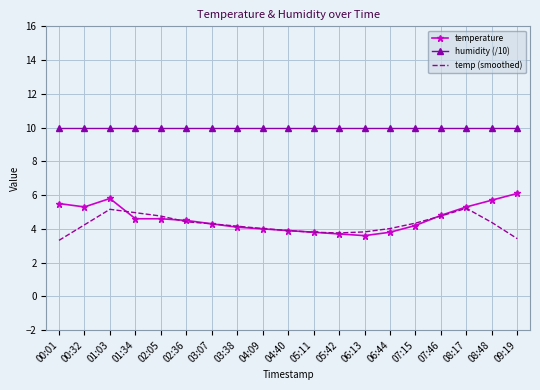

Which series has the largest total across all categories?

humidity (/10)